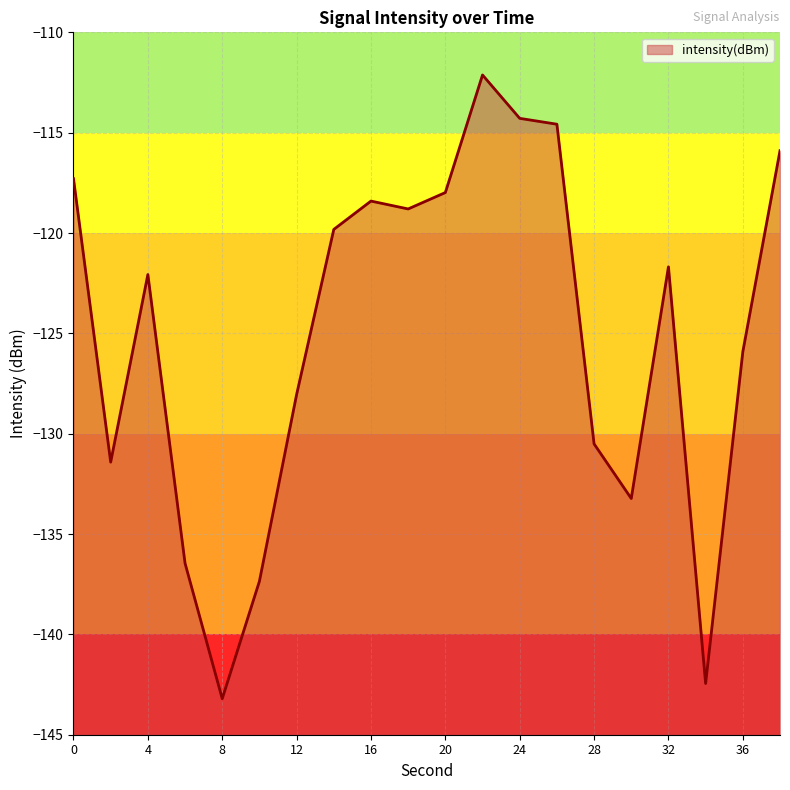

How many categories are shown in the chart?

20